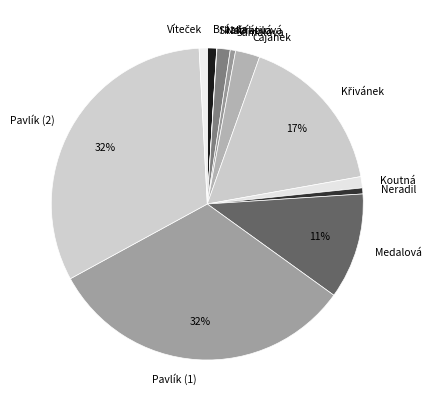

Is there a majority slice in this chart?

No